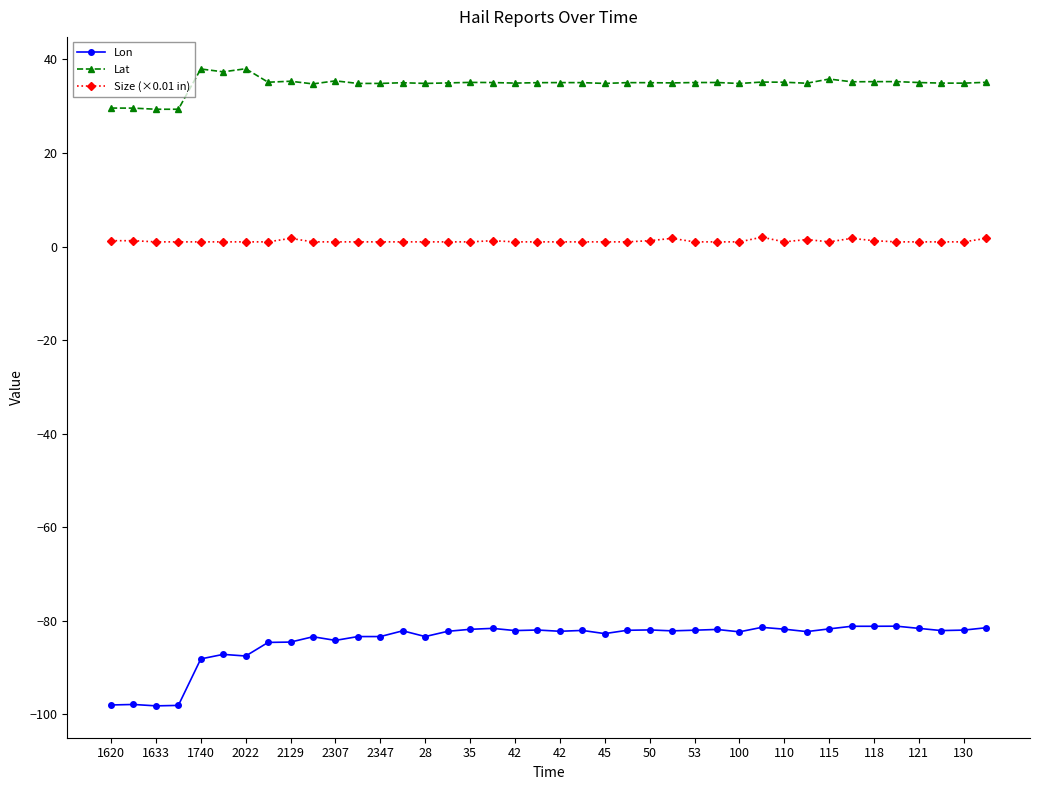

Rank the series by their maximum value, from highest to lowest.

Lat, Size (×0.01 in), Lon